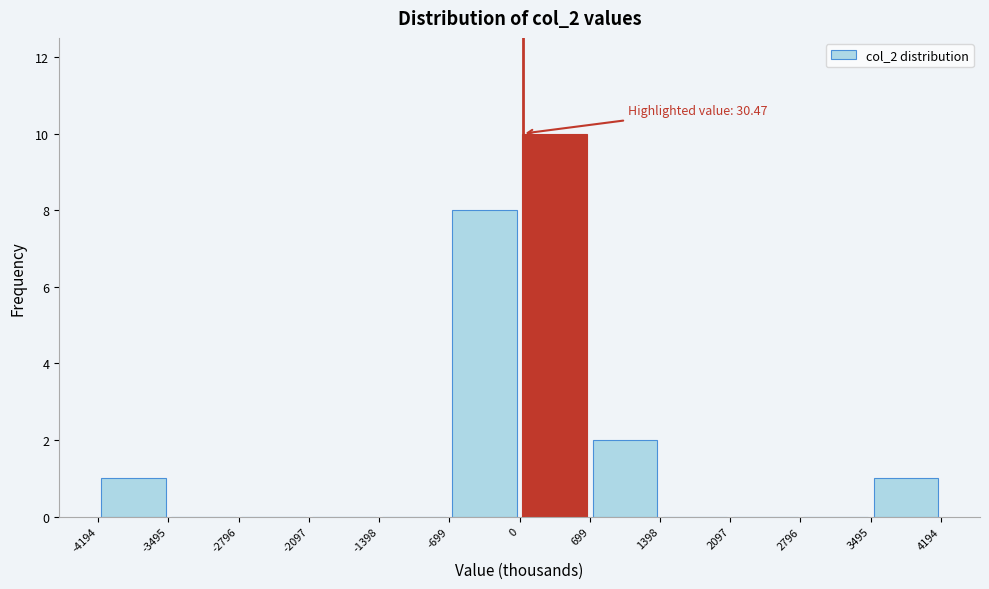

Which range on the x-axis has the tallest bar?

0 to 699